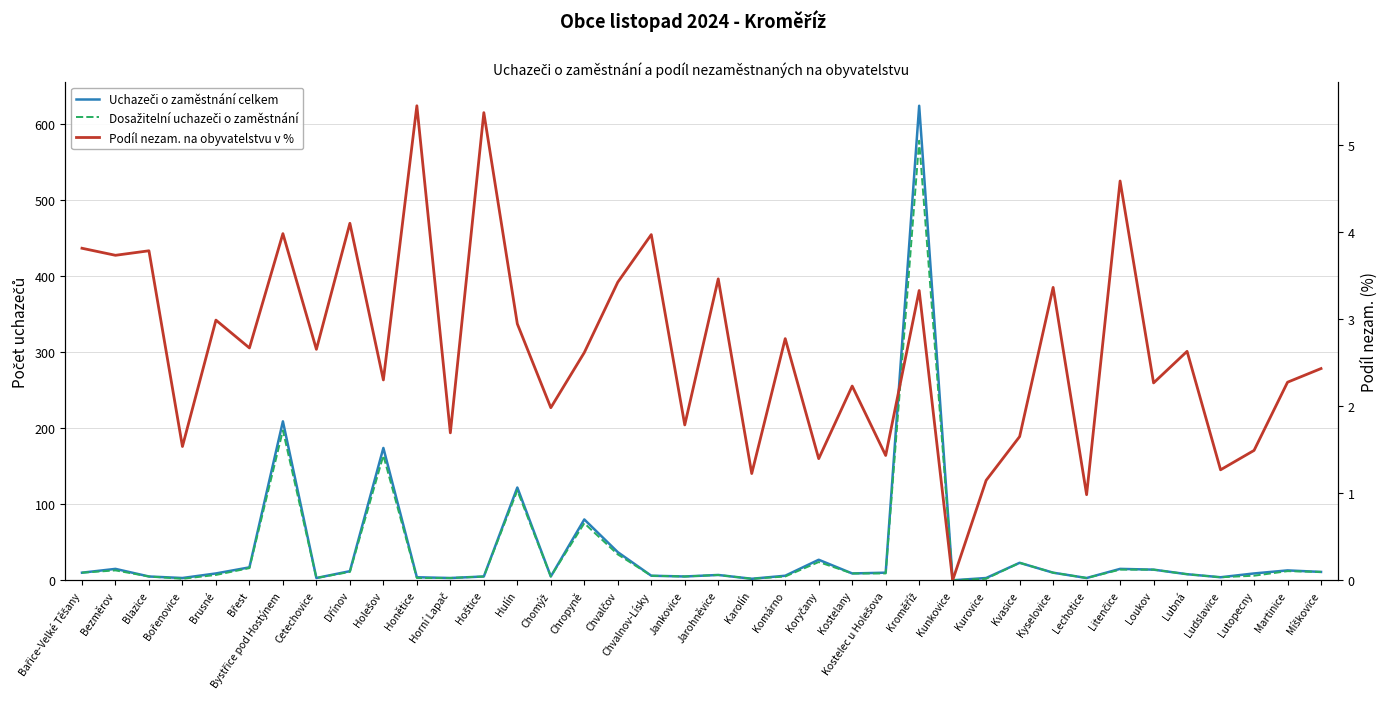

Reading left to right, extract all data points from this chart.

Uchazeči o zaměstnání celkem: 10.0	15.0	5.0	3.0	9.0	17.0	209.0	3.0	12.0	174.0	4.0	3.0	5.0	122.0	5.0	80.0	37.0	6.0	5.0	7.0	2.0	6.0	27.0	9.0	10.0	624.0	0.0	3.0	23.0	10.0	3.0	15.0	14.0	8.0	4.0	9.0	13.0	11.0
Dosažitelní uchazeči o zaměstnání: 10.0	13.0	5.0	2.0	7.0	16.0	197.0	3.0	11.0	164.0	3.0	3.0	5.0	118.0	5.0	75.0	34.0	6.0	5.0	7.0	2.0	5.0	24.0	9.0	9.0	578.0	0.0	2.0	23.0	10.0	3.0	14.0	14.0	8.0	4.0	6.0	12.0	11.0
Podíl nezam. na obyvatelstvu v %: 3.8	3.7	3.8	1.5	3.0	2.7	4.0	2.7	4.1	2.3	5.5	1.7	5.4	2.9	2.0	2.6	3.4	4.0	1.8	3.5	1.2	2.8	1.4	2.2	1.4	3.3	0.0	1.1	1.7	3.4	1.0	4.6	2.3	2.6	1.3	1.5	2.3	2.4